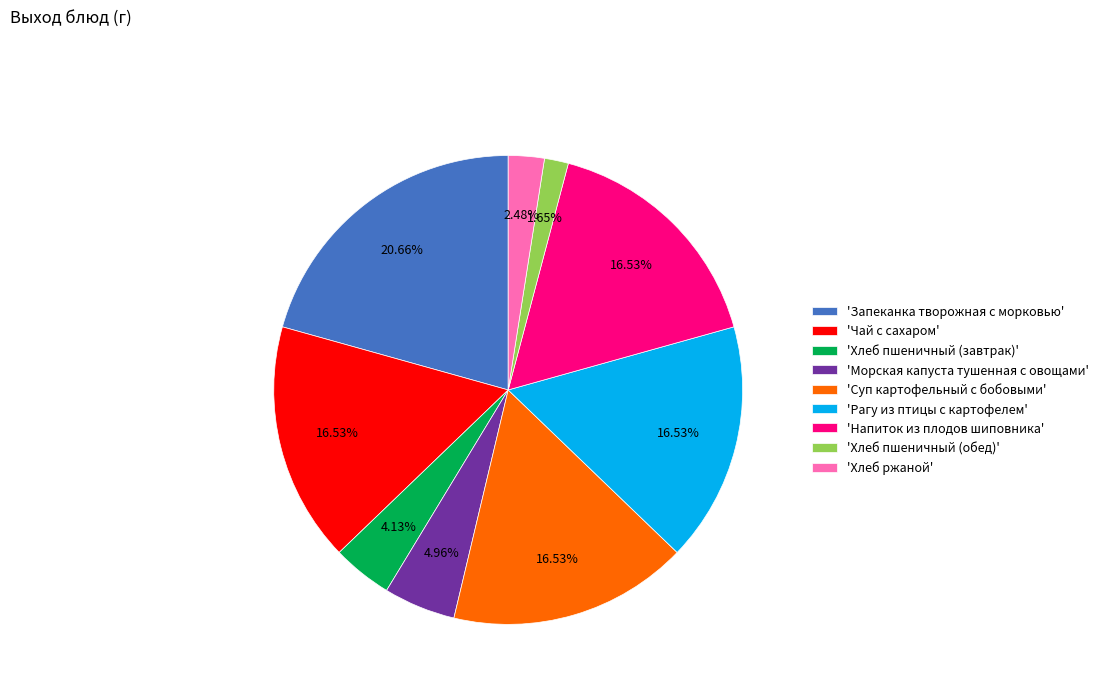

Is there any slice that represents more than half of the pie?

No